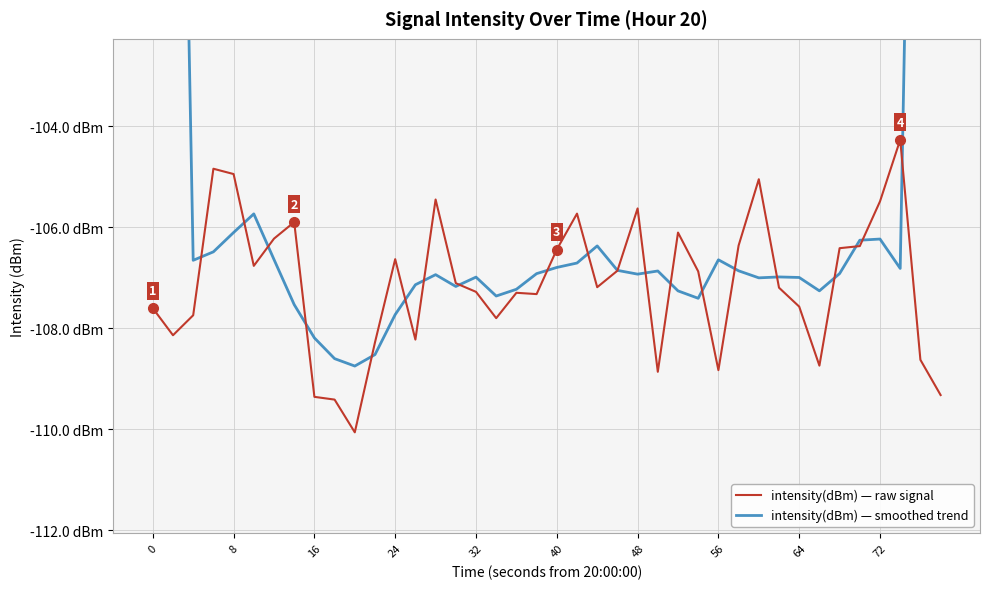

Rank the series by their maximum value, from lowest to highest.

intensity(dBm) — raw signal, intensity(dBm) — smoothed trend